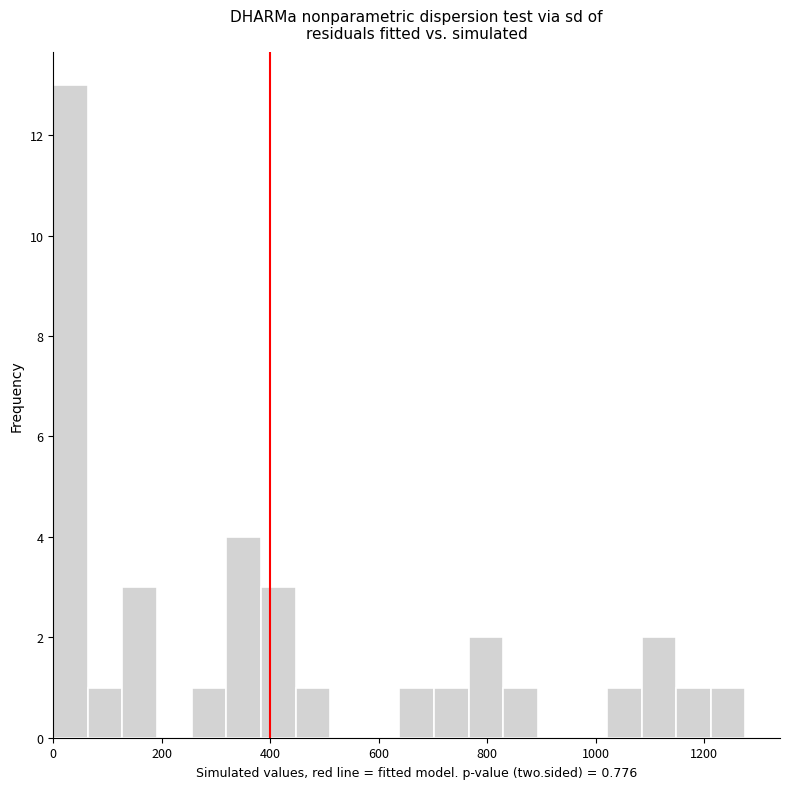

Around what value on the x-axis is the tallest bar? Give the approximate position of its centre, as read against the axis.

40